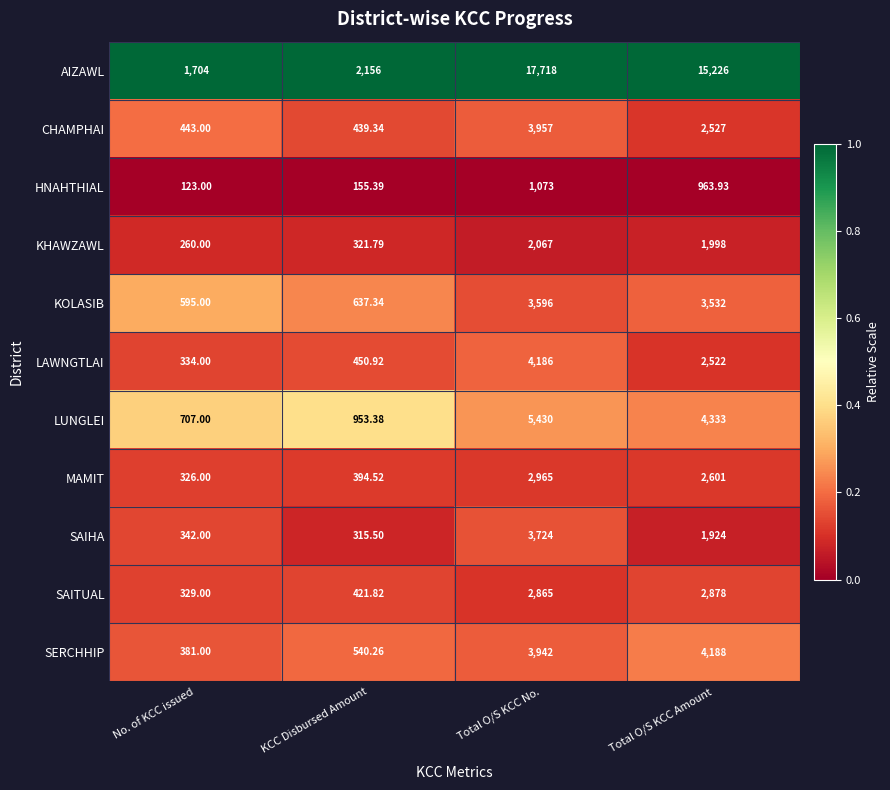

At which label is KHAWZAWL closest to 1163?

Total O/S KCC Amount